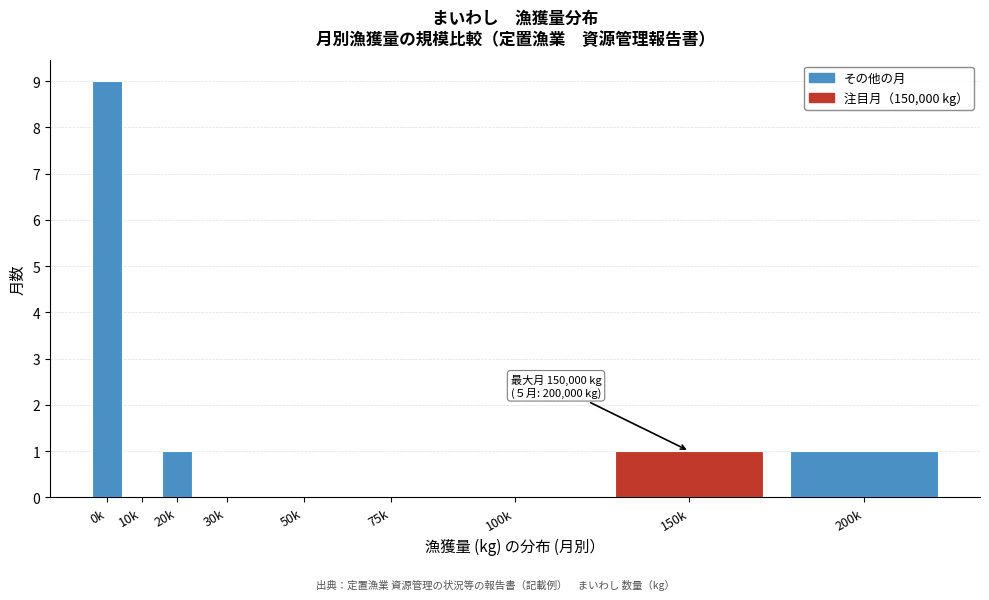

Reading left to right, list all the values displayed in this chart.

0k=9	10k=0	20k=1	30k=0	50k=0	75k=0	100k=0	150k=1	200k=1